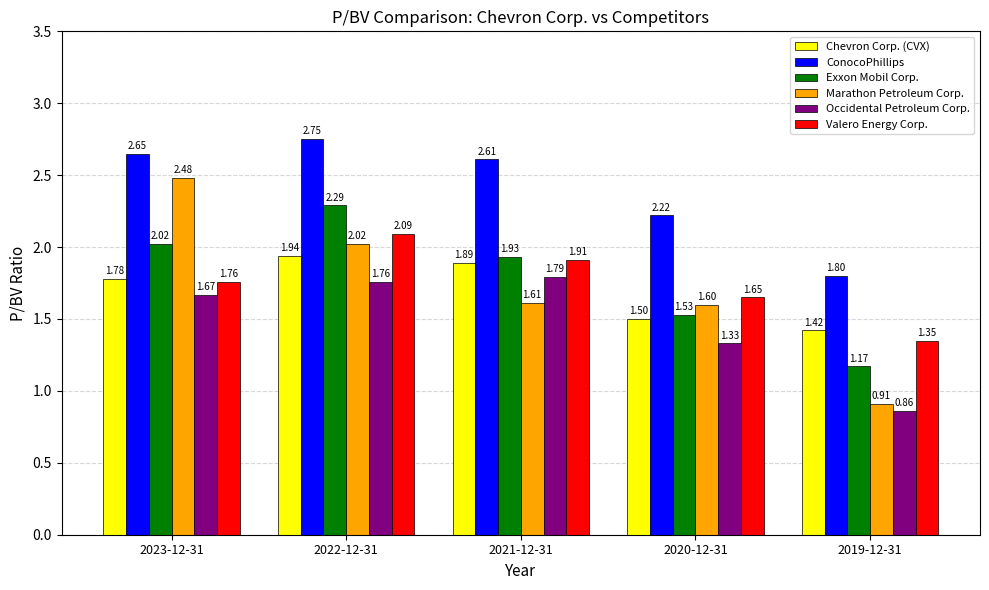

How many values in the Marathon Petroleum Corp. series are below 1?

1